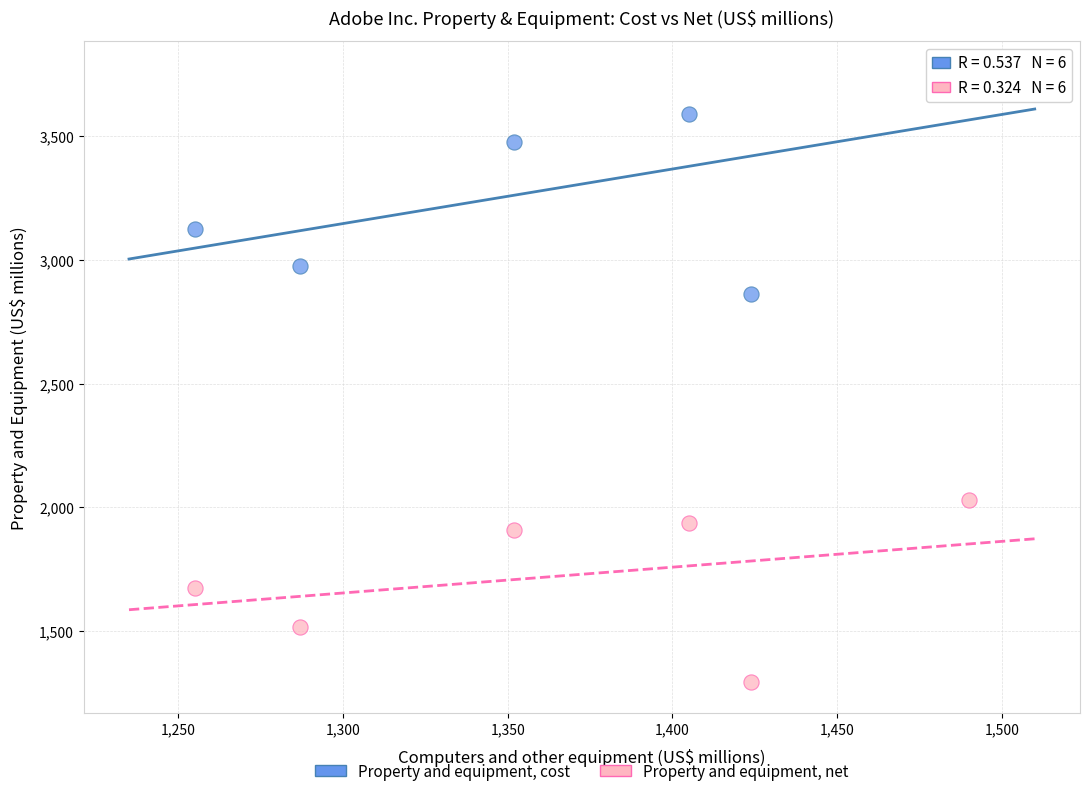

Across all data points, what is the range of Y values (max minus min)?

2468